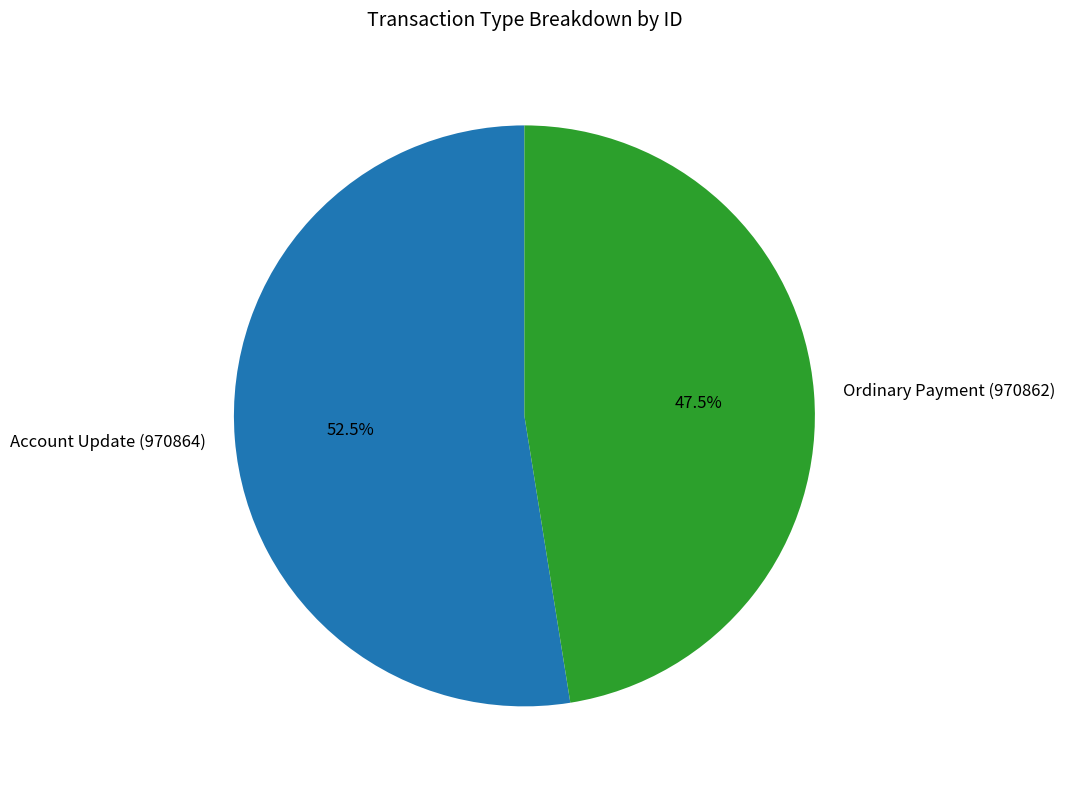

To the nearest percent, what is the combined percentage of Ordinary Payment (970862) and Account Update (970864)?

100%